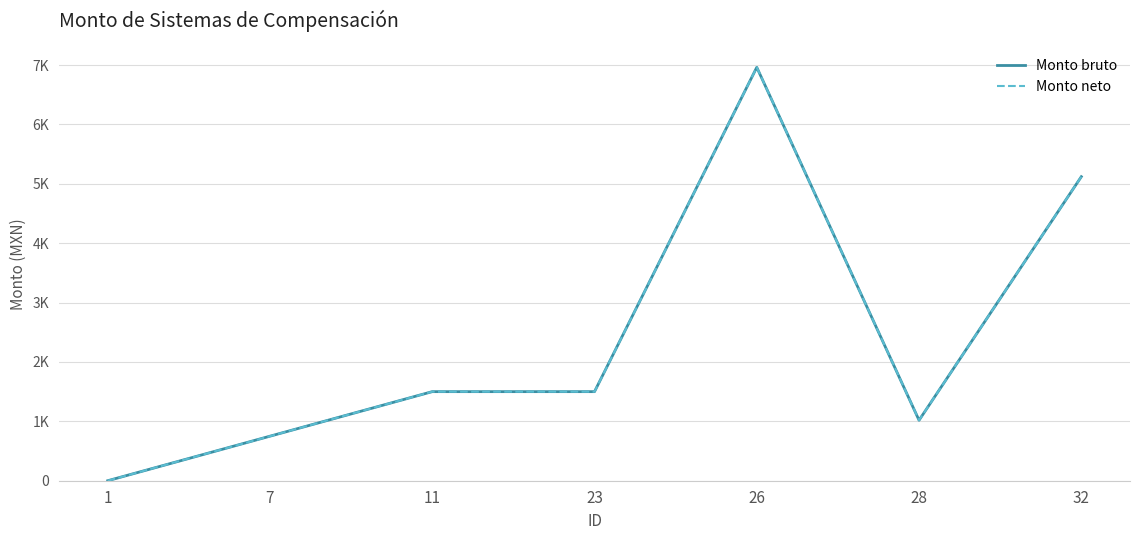

Where is the first local maximum for Monto neto?

26